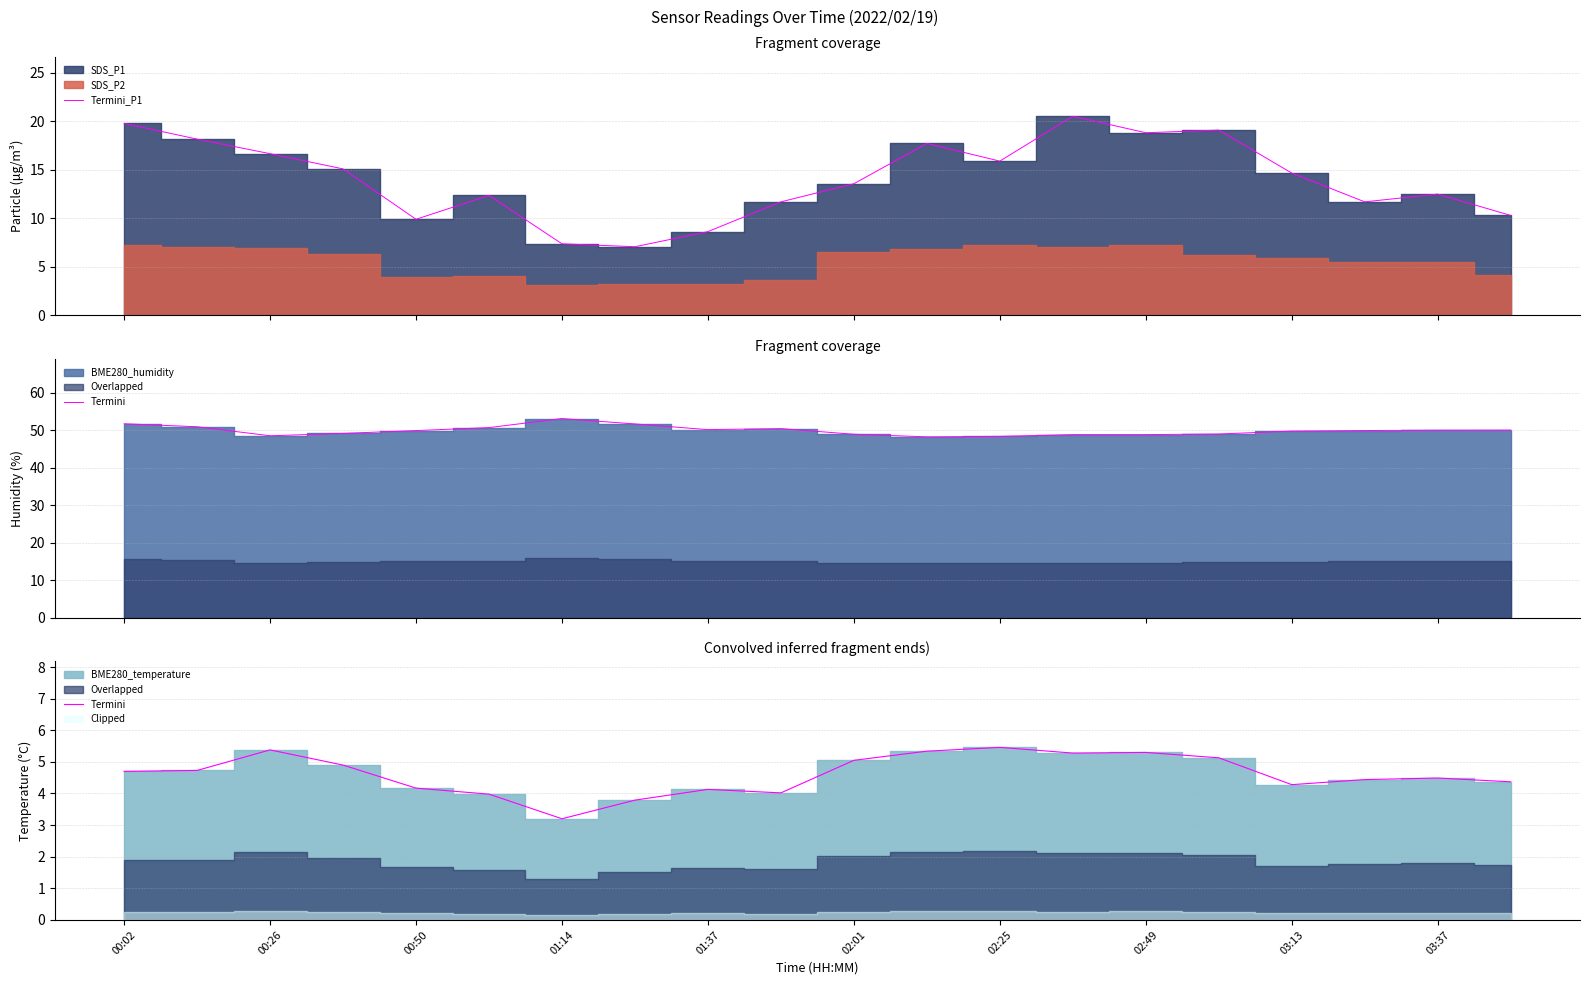

What is the lowest value of the Termini_P1 series?

7.1